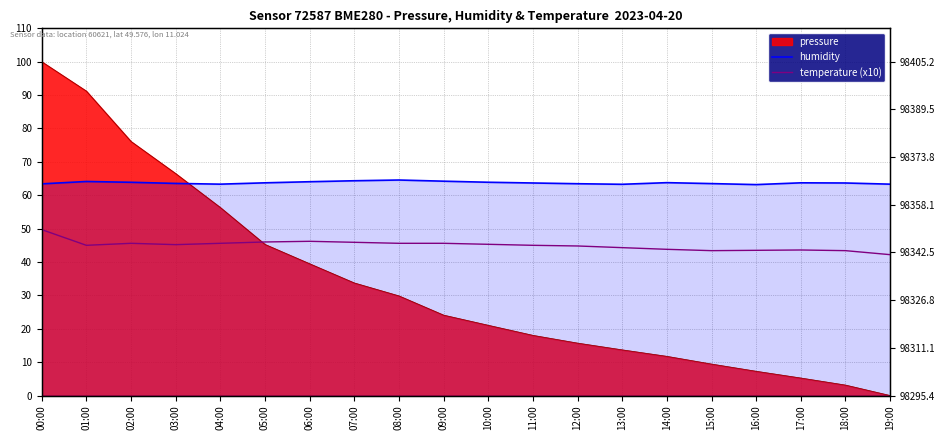

True or false: humidity and temperature (x10) intersect in this chart.

False